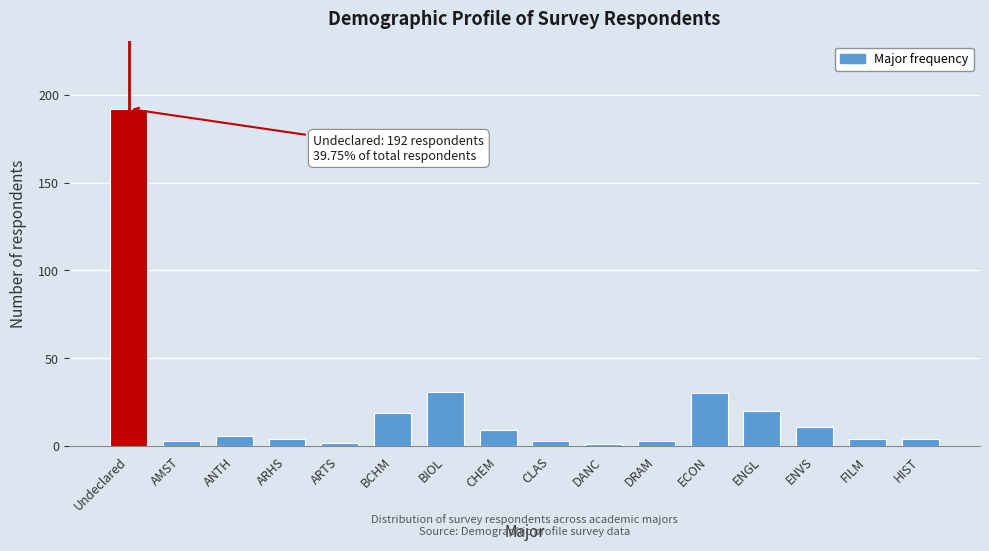

Reading left to right, what are all the values shown in this chart?

192	3	6	4	2	19	31	9	3	1	3	30	20	11	4	4